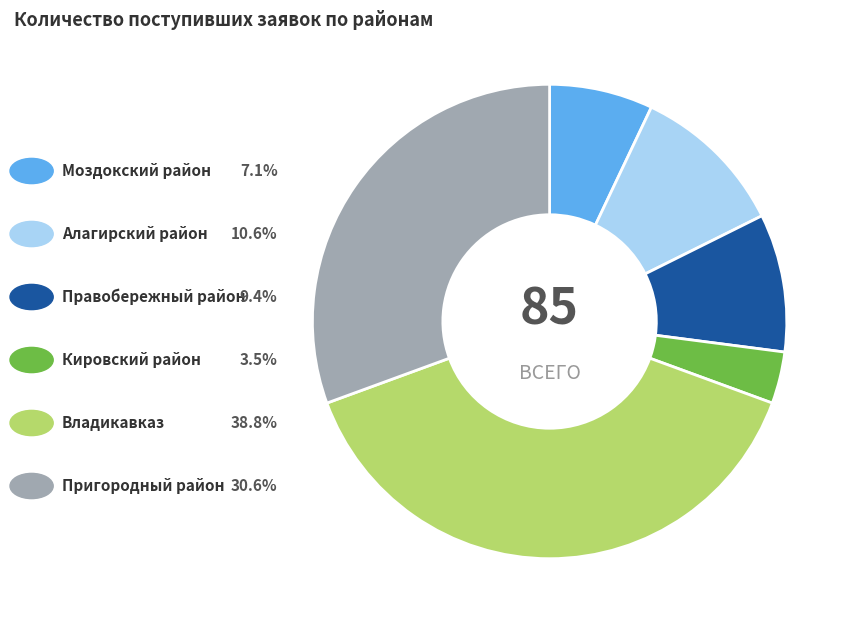

Does any single category account for the majority?

No